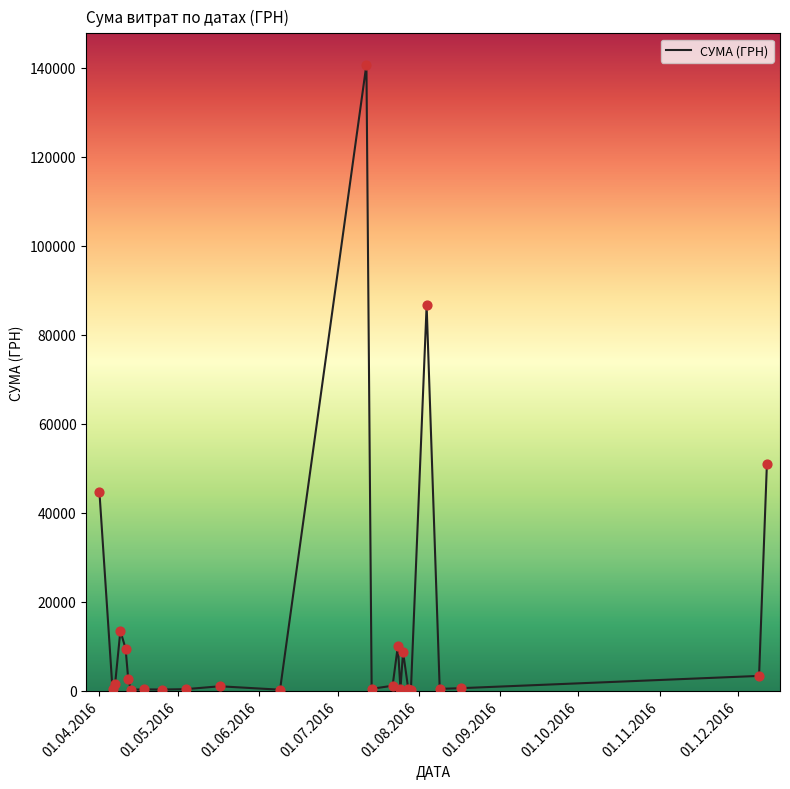

What is the maximum value shown in the chart?

140706.2